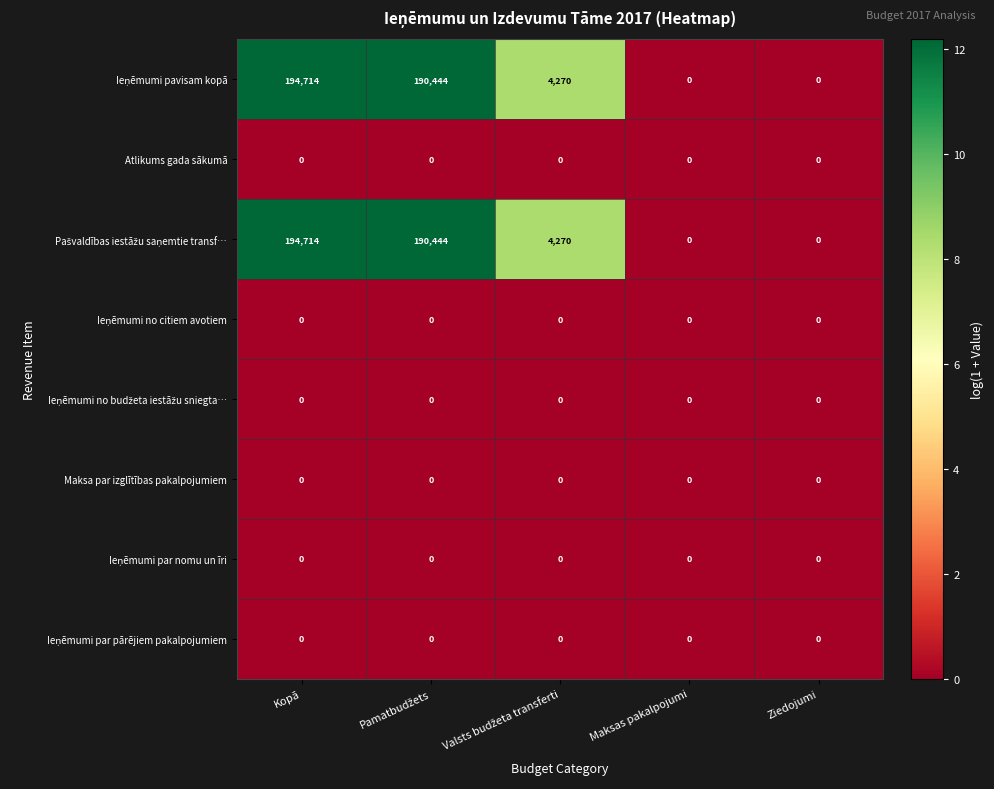

Which label corresponds to the largest value in the chart?

Kopā